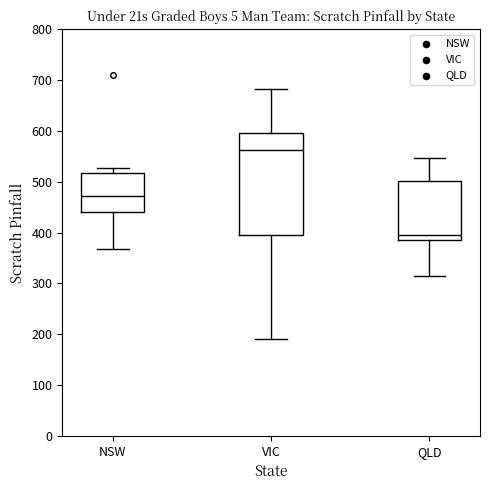

Which box is the tallest, from its lower edge to its upper edge?

VIC